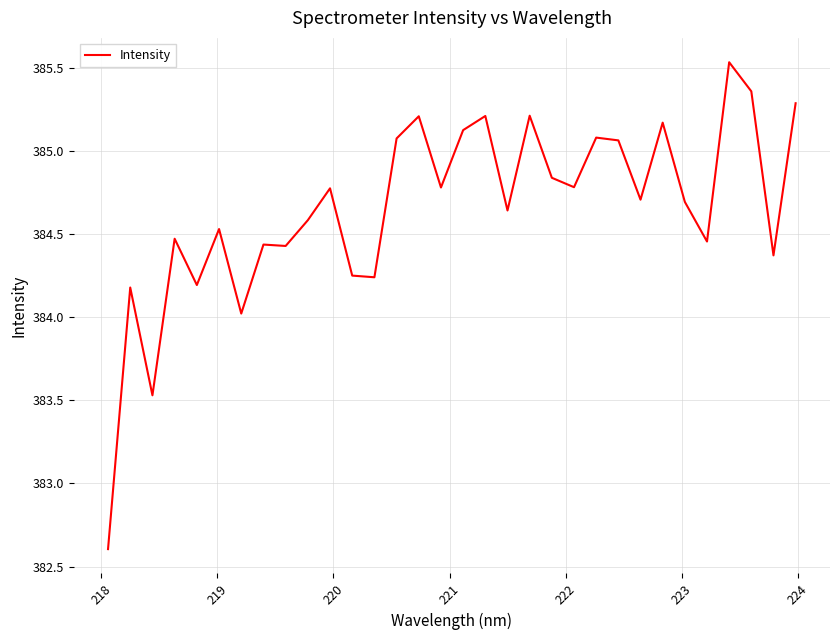

What is the difference between the maximum and minimum values?

2.9